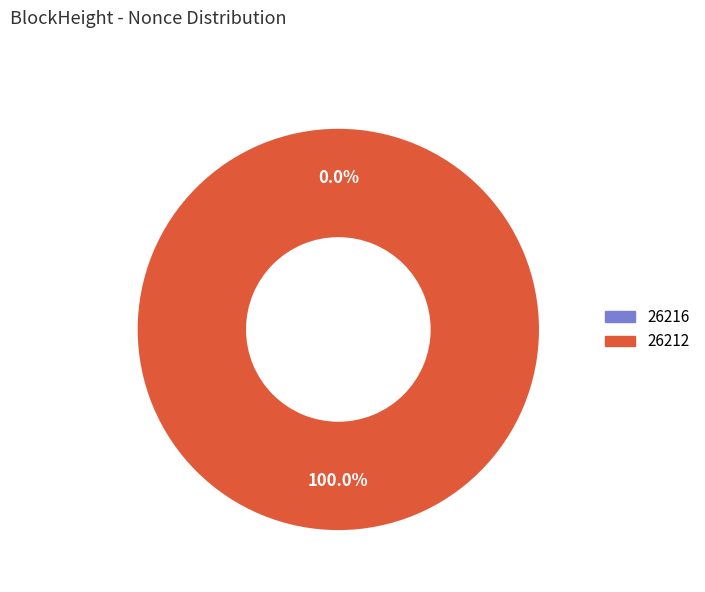

Which category has the biggest portion of the pie?

26212